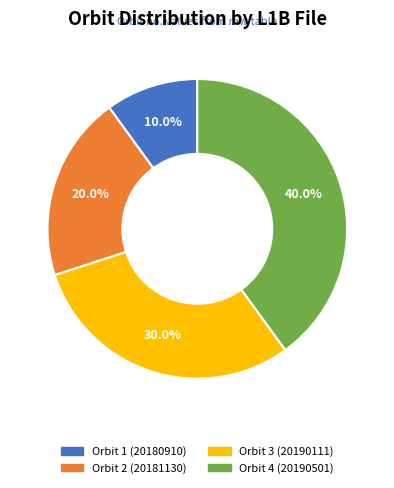

Is there any slice that represents more than half of the pie?

No